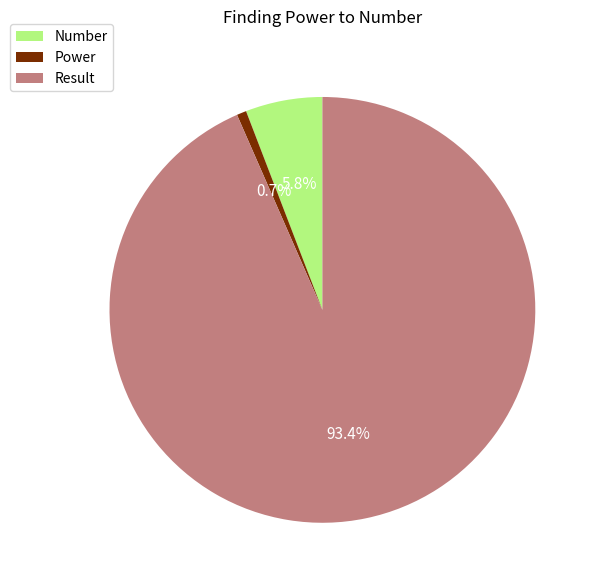

Rank the categories by value from highest to lowest.

Result, Number, Power